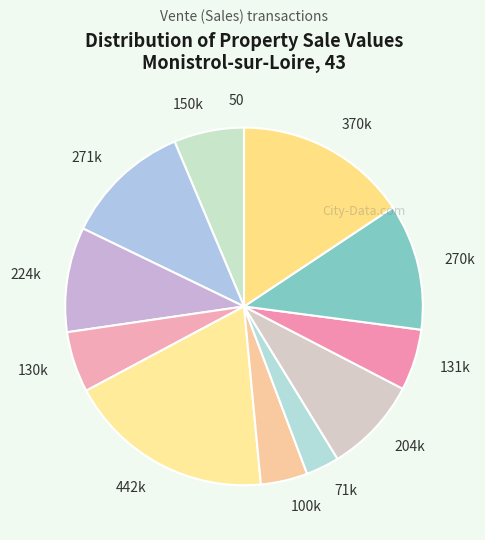

Approximately how many times larger is the value at 270k compared to 204k?

1.3